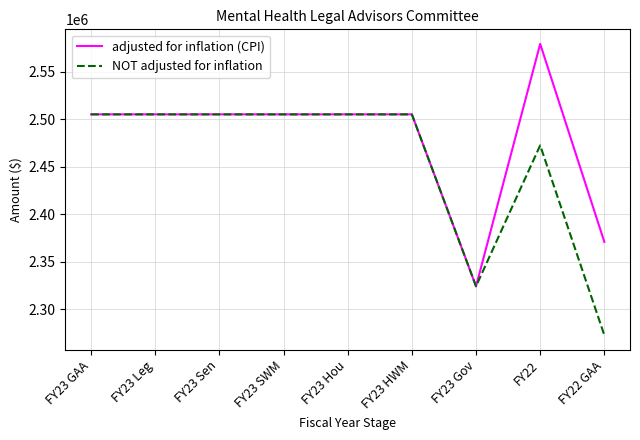

What is the approximate value of adjusted for inflation (CPI) at FY22 GAA, to the nearest 100?

2370800